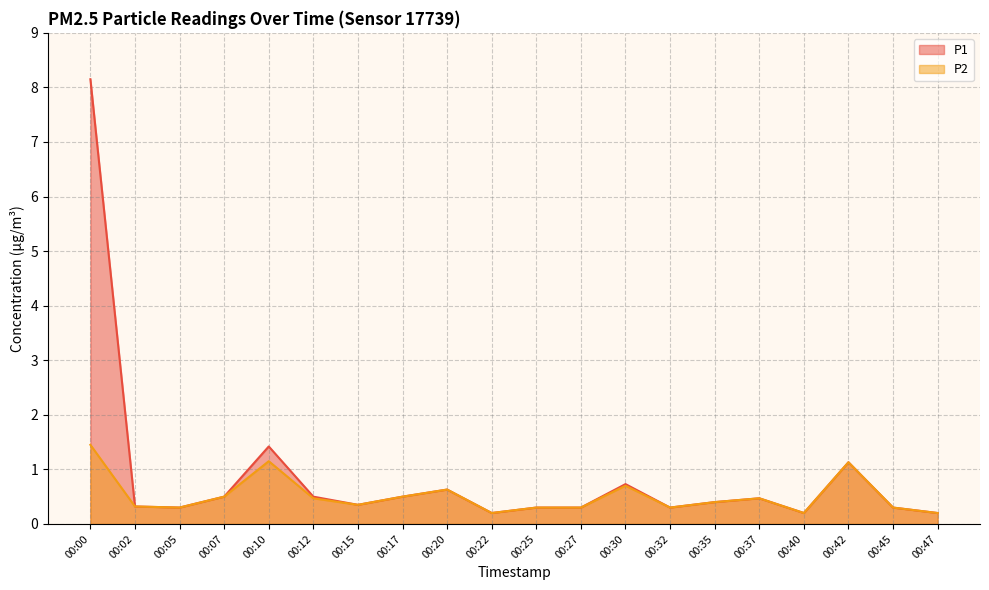

What is the total value across all series at 00:12?

1.0